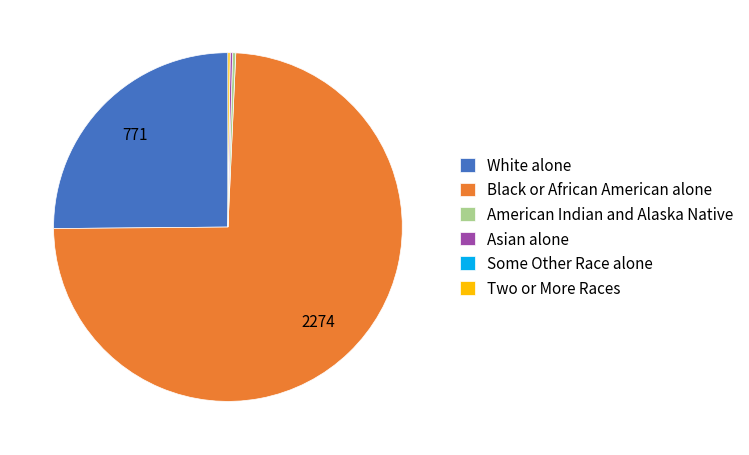

What is the largest slice in the pie chart?

Black or African American alone